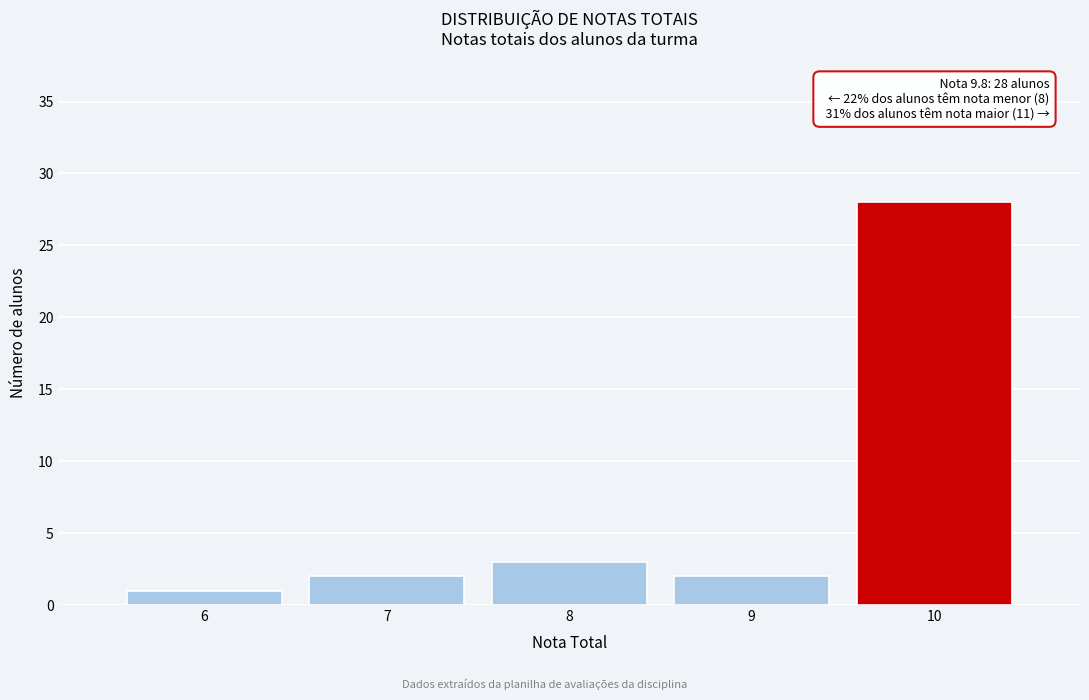

Over which range of the x-axis is the bar tallest?

9.5 to 10.5